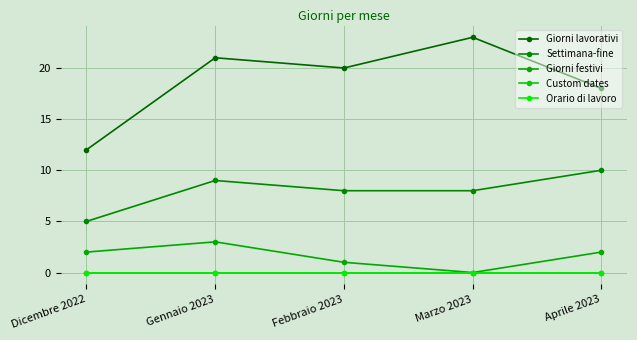

Does the chart have visible grid lines?

Yes